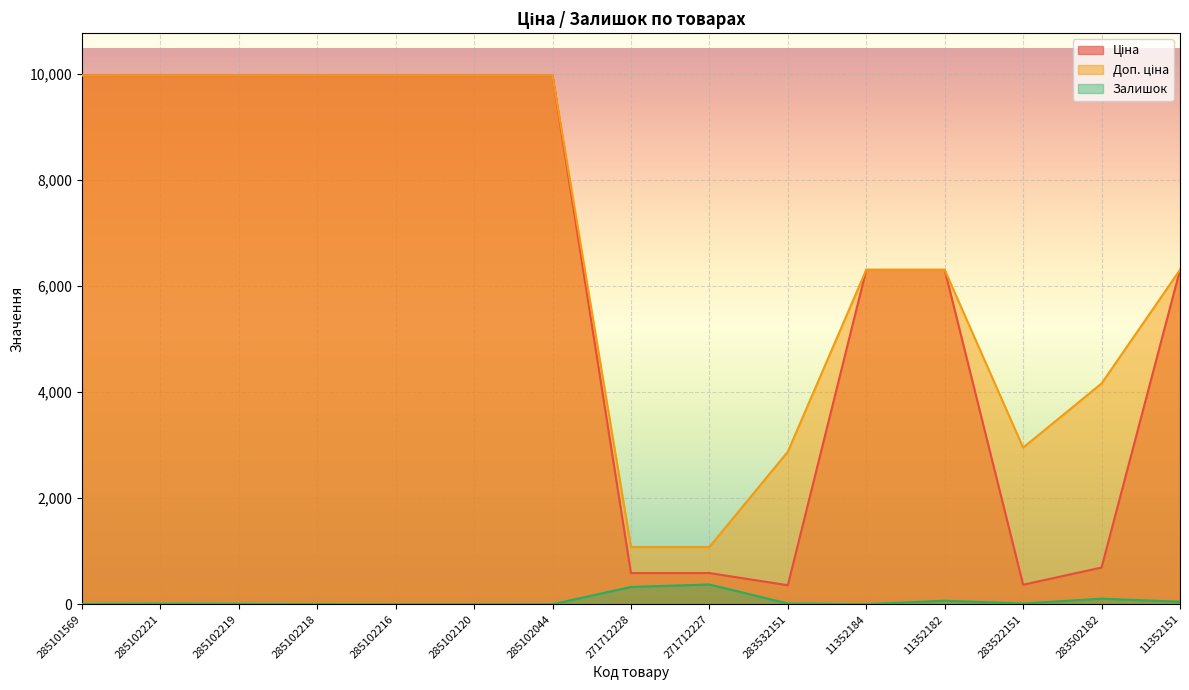

What are all the series names shown in the legend?

Ціна, Доп. ціна, Залишок